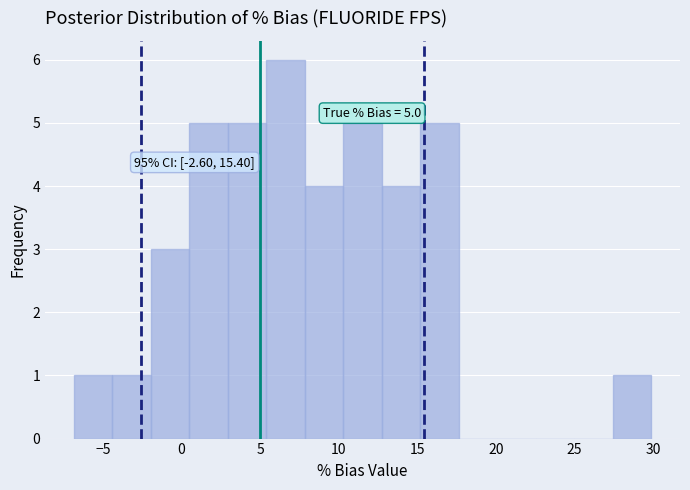

Which range on the x-axis has the tallest bar?

5.5 to 8.0